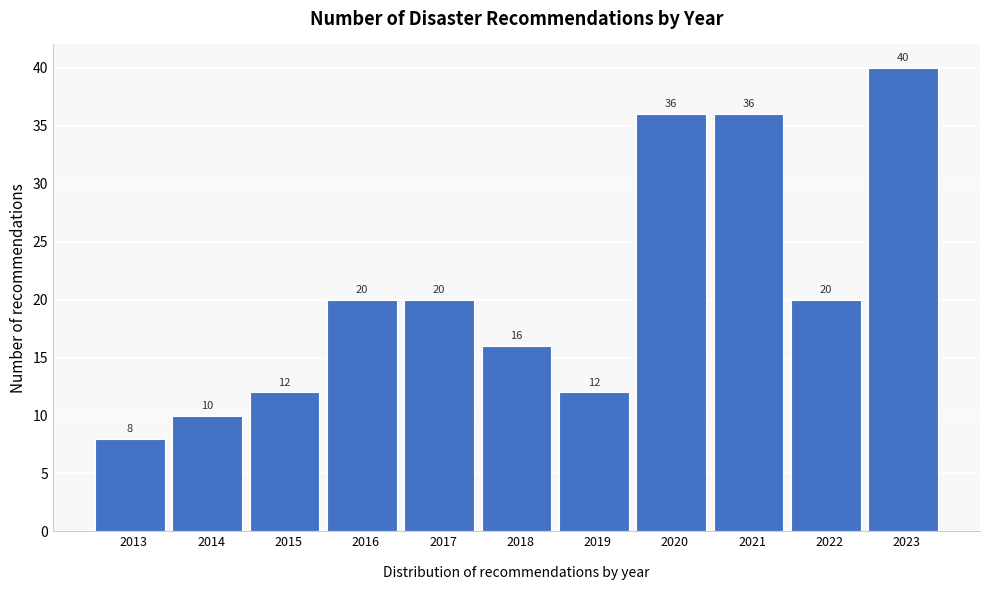

Reading right to left, extract all data points from this chart.

40	20	36	36	12	16	20	20	12	10	8